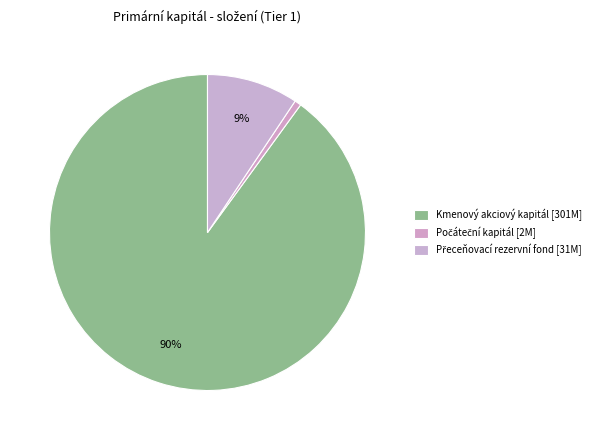

How many segments does this pie chart have?

3